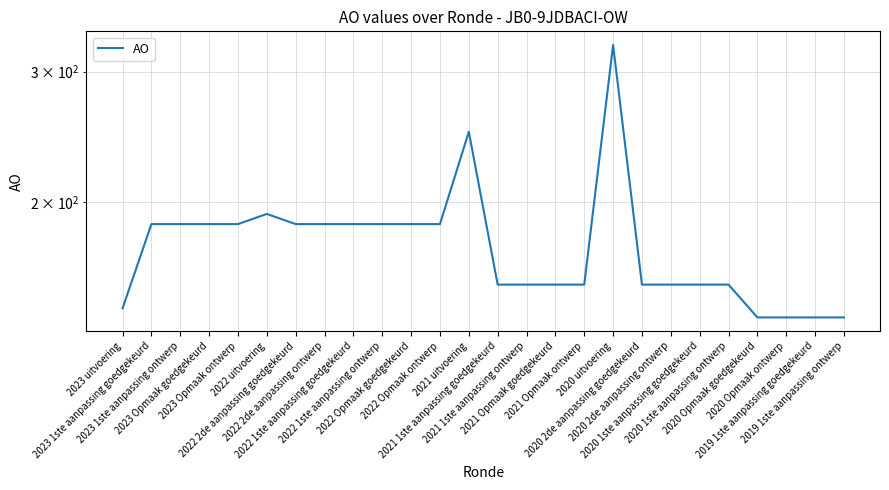

How many points are higher than both their immediate neighbors (excluding endpoints)?

3